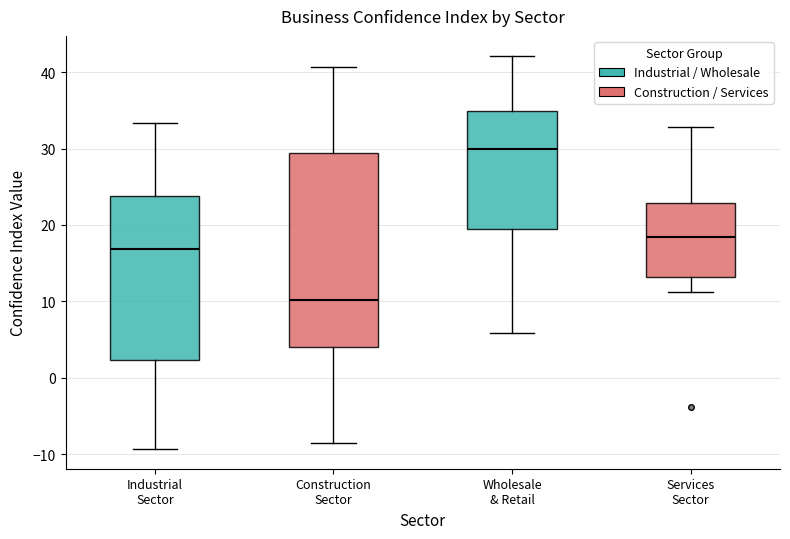

Where is the upper edge of the box for Wholesale & Retail on the y-axis? The values are not printed on the chart, so give them approximately, as read against the axis.

35